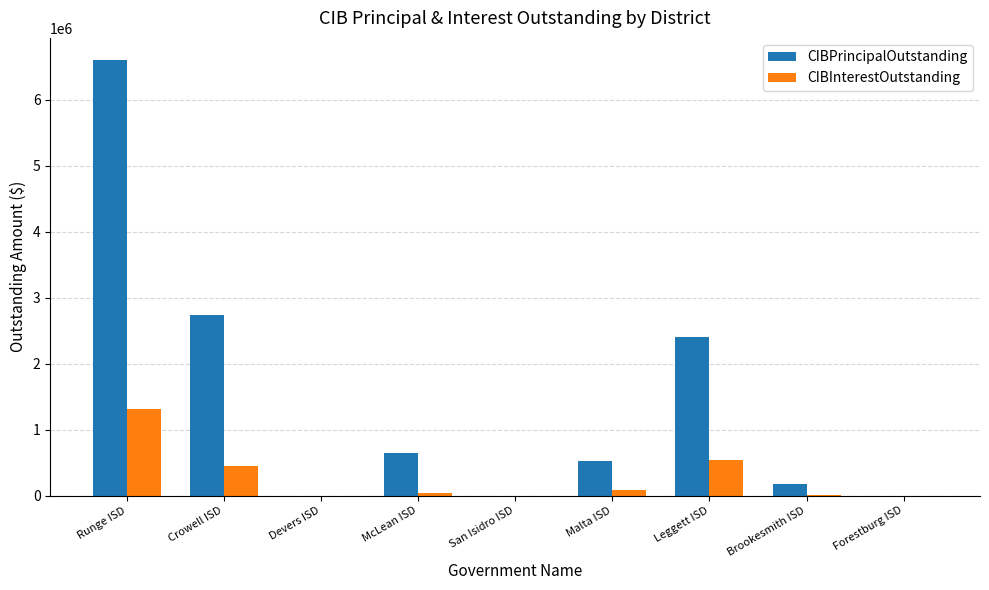

True or false: CIBPrincipalOutstanding has a value of -2853997.1 at San Isidro ISD.

False